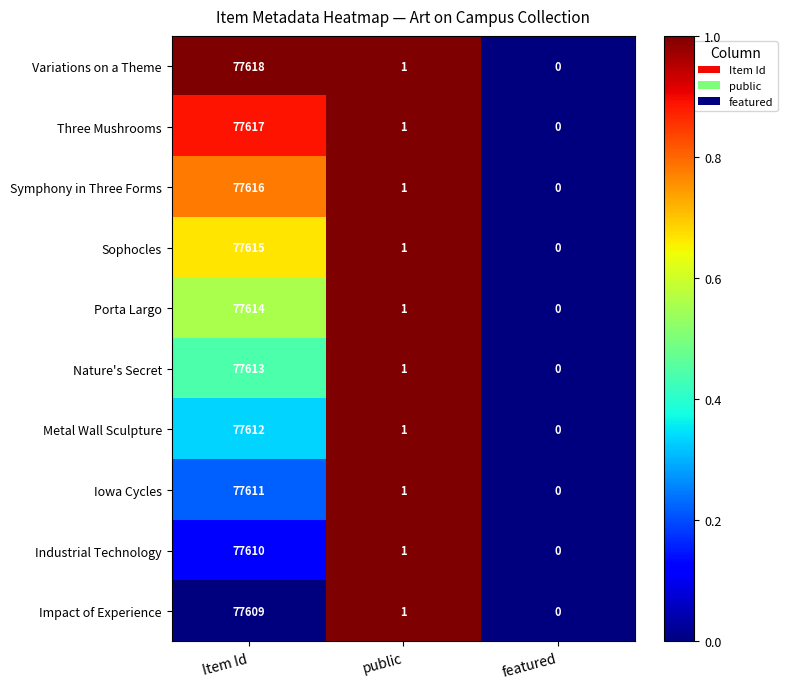

At which label does Porta Largo first exceed 1?

Item Id